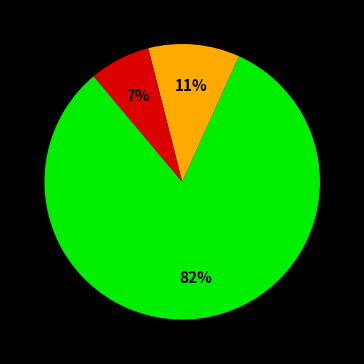

How many segments does this pie chart have?

3